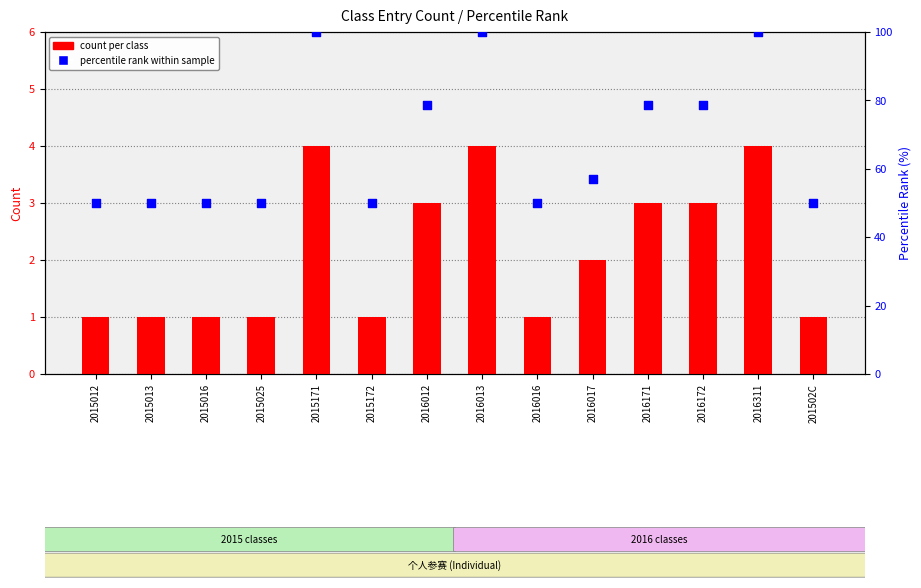

At how many categories does at least one series exceed 33?

14